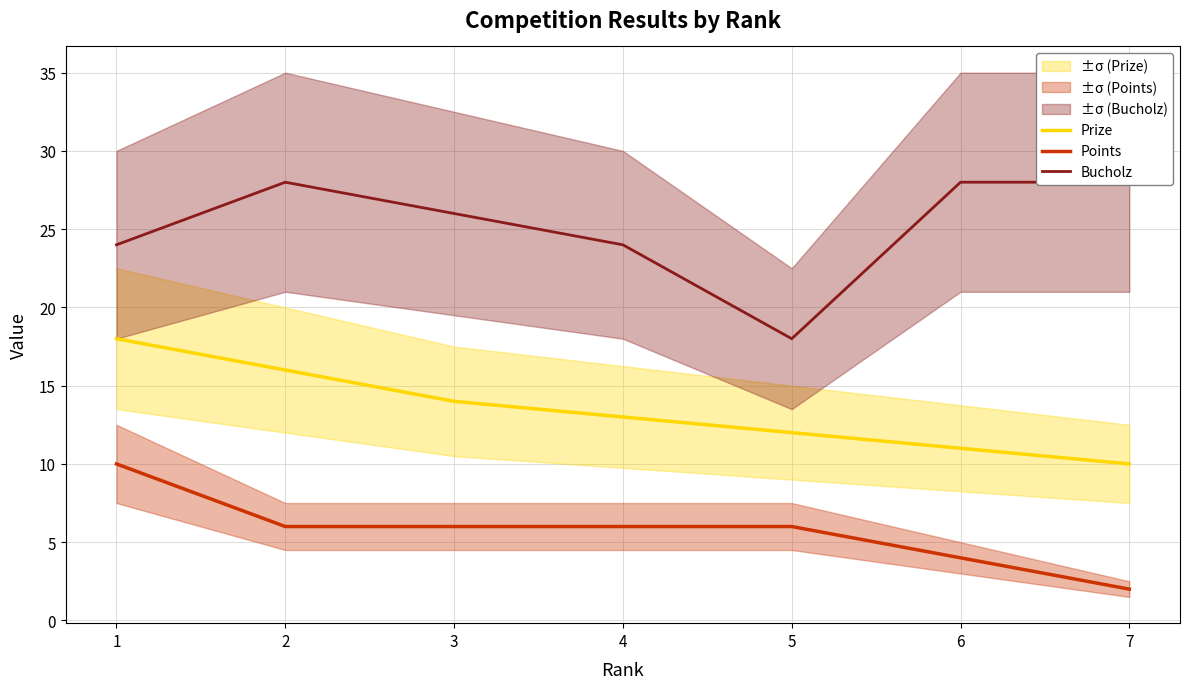

Reading right to left, extract all data points from this chart.

Prize: 10	11	12	13	14	16	18
Points: 2	4	6	6	6	6	10
Bucholz: 28	28	18	24	26	28	24